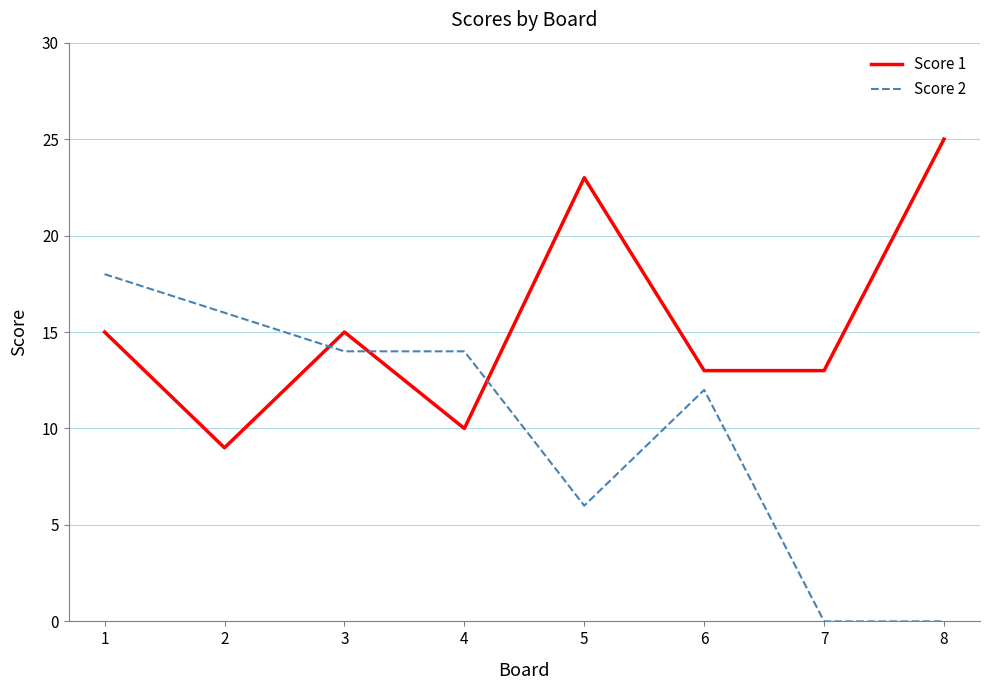

At how many categories does at least one series exceed 8?

8